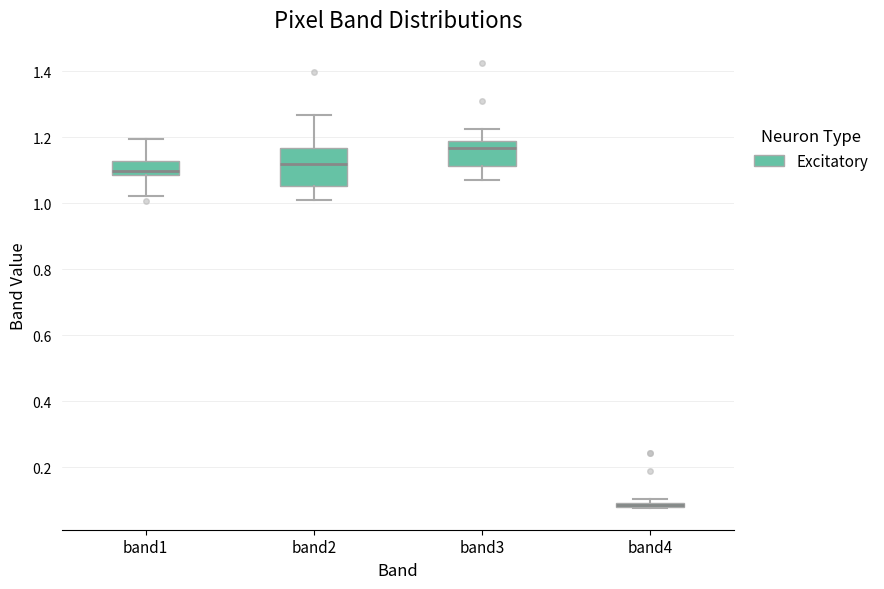

Where does the median line of the box for band3 sit on the y-axis? The values are not printed on the chart, so give them approximately, as read against the axis.

1.16